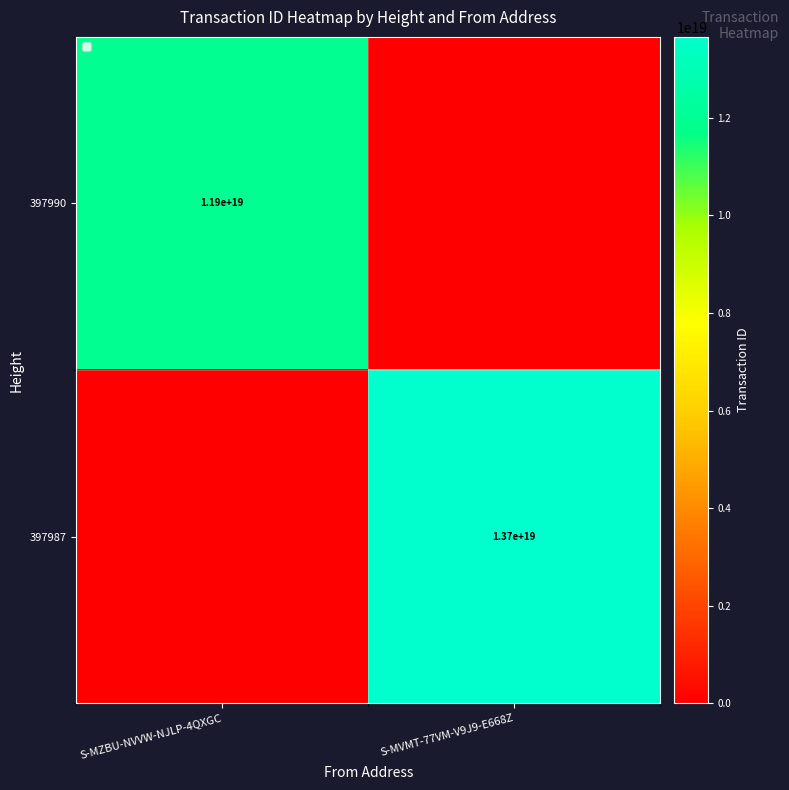

Is the value of 397987 at S-MVMT-77VM-V9J9-E668Z greater than the value of 397990 at S-MZBU-NVVW-NJLP-4QXGC?

Yes